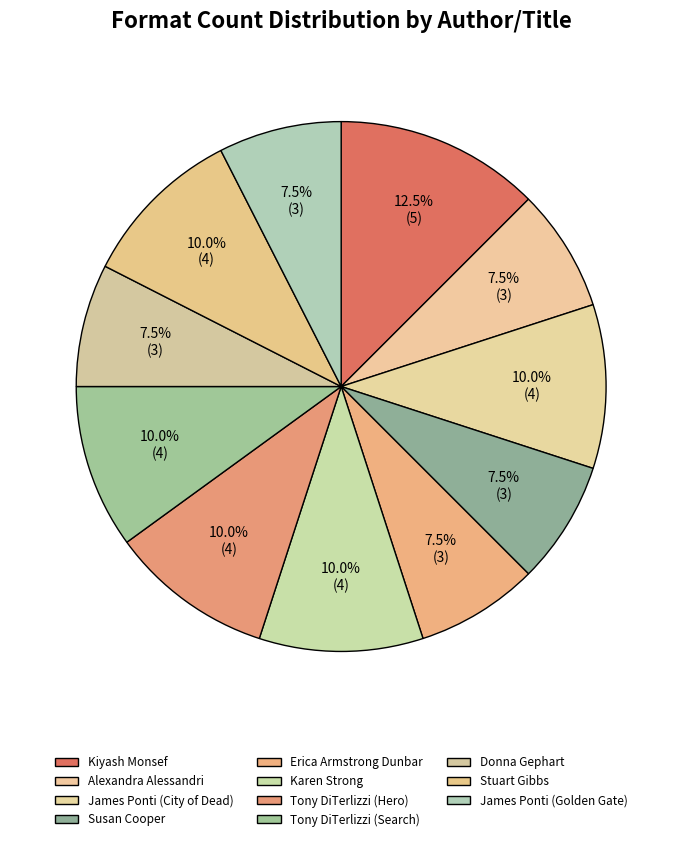

Which slice is the largest?

Kiyash Monsef